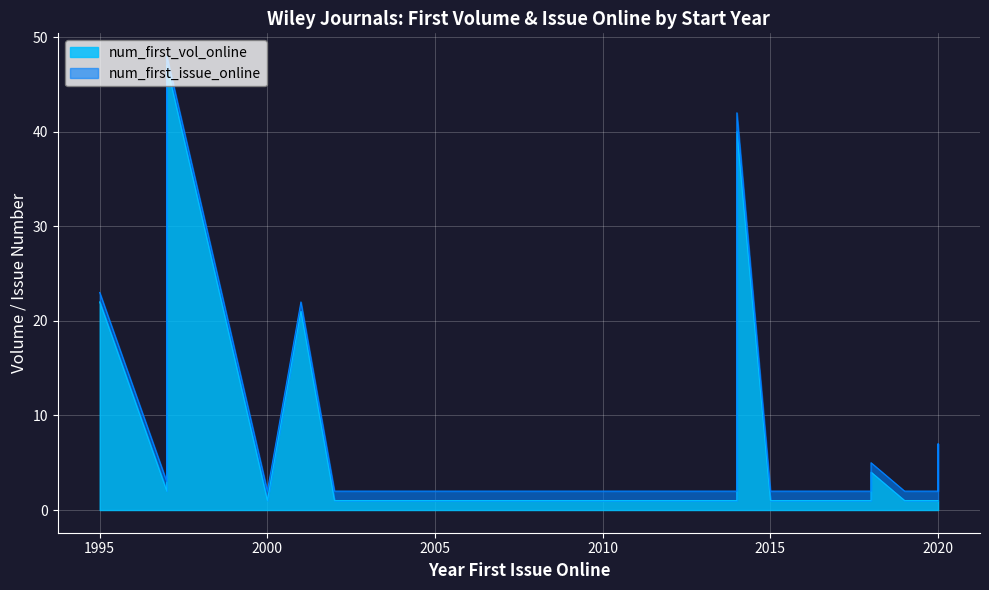

What is the value of the num_first_vol_online point at the 7th from the left?

1